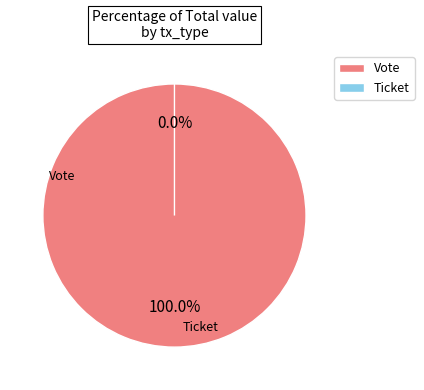

What is the majority slice?

Vote